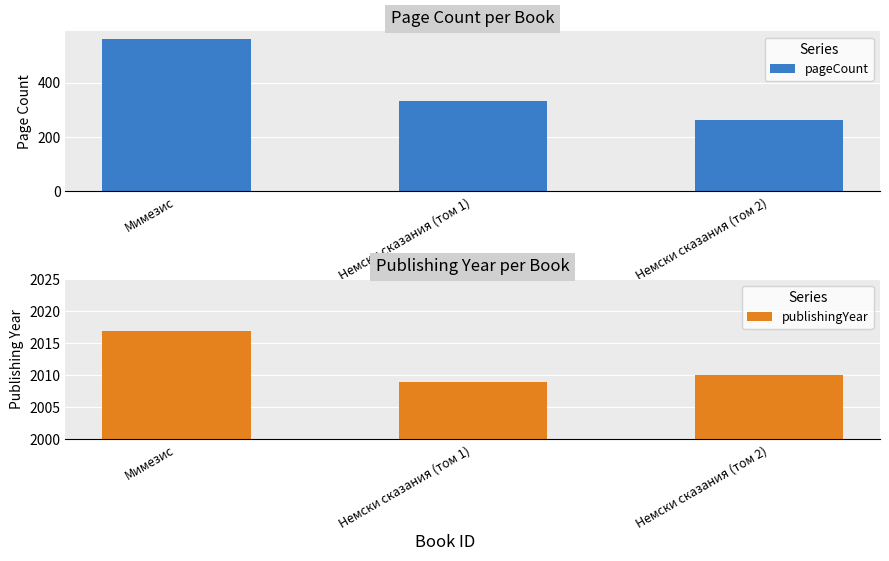

What position from the left is Немски сказания (том 1)?

2